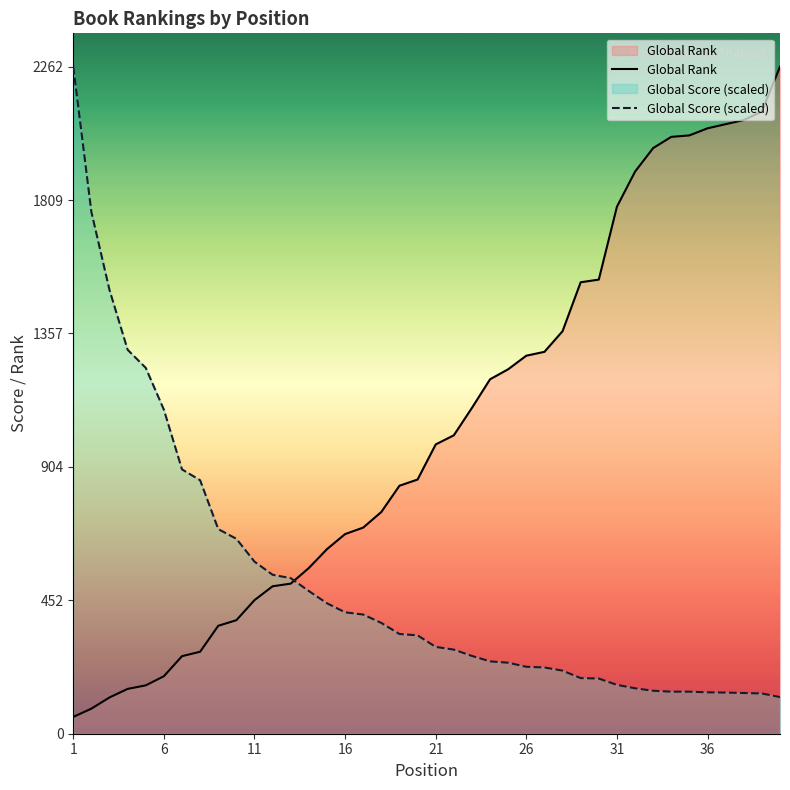

True or false: Global Rank and Global Score cross at least once.

True